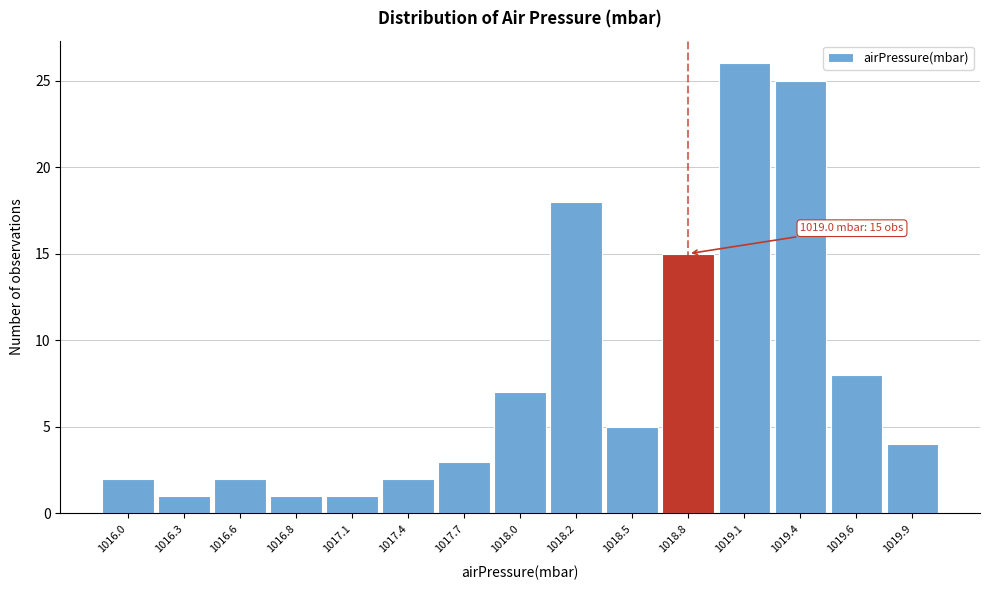

Reading left to right, list all the values displayed in this chart.

2	1	2	1	1	2	3	7	18	5	15	26	25	8	4